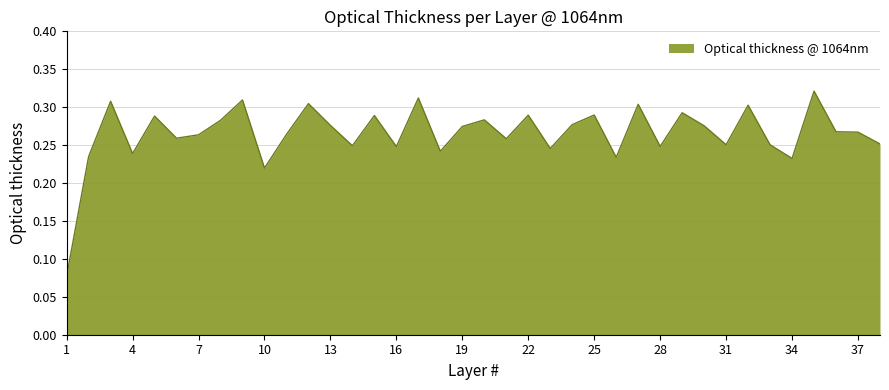

At which category does the chart reach its peak across all series?

35